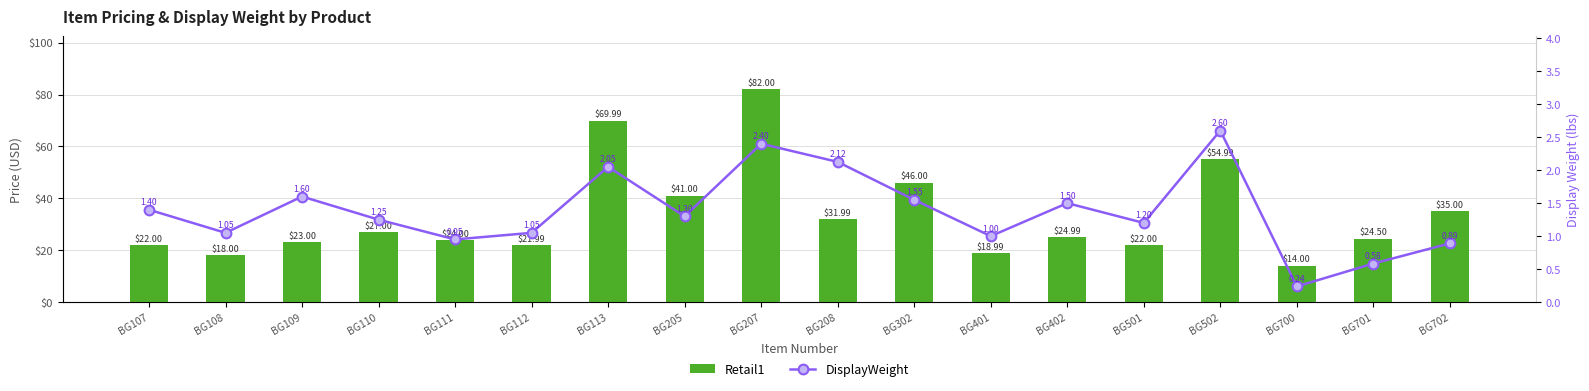

What is the difference between the second highest and minimum values in the DisplayWeight series?

2.2